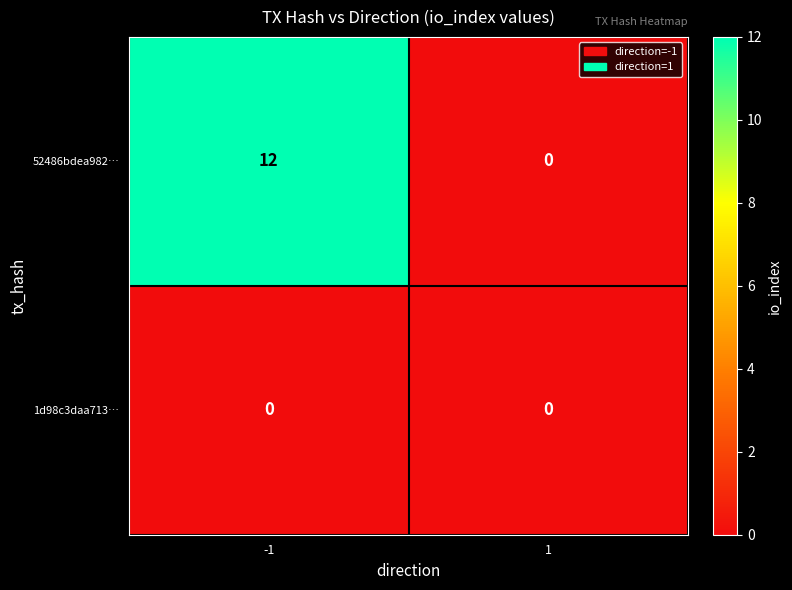

Reading left to right, extract all data points from this chart.

52486bdea982…: -1=12	1=0
1d98c3daa713…: -1=0	1=0